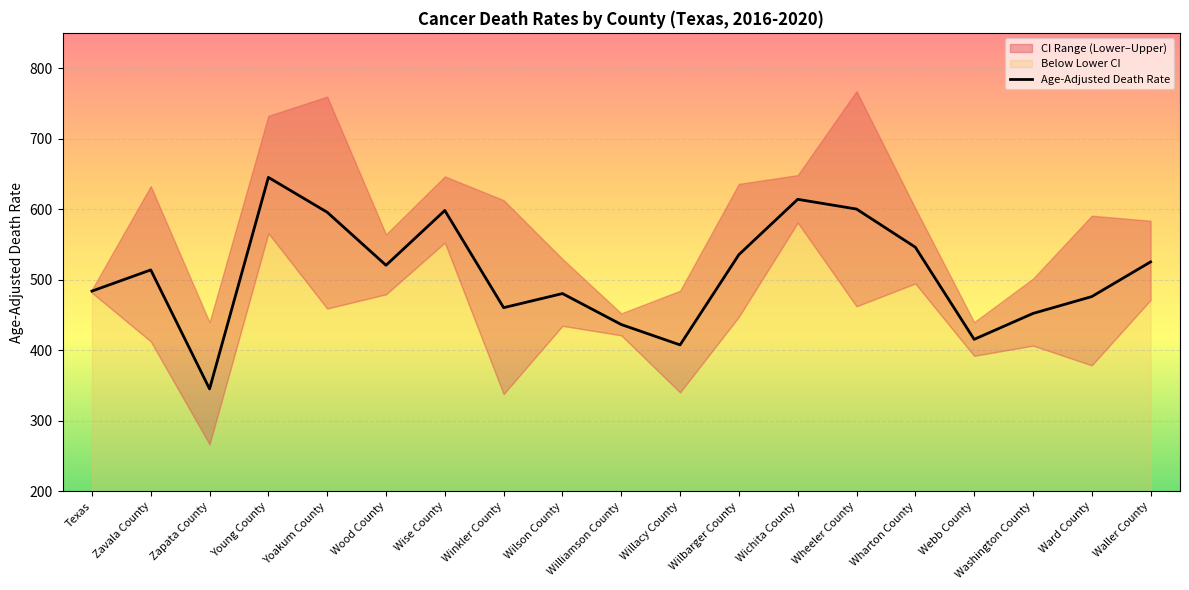

Rank the categories by value from highest to lowest.

Young County, Wichita County, Wheeler County, Wise County, Yoakum County, Wharton County, Wilbarger County, Waller County, Wood County, Zavala County, Texas, Wilson County, Ward County, Winkler County, Washington County, Williamson County, Webb County, Willacy County, Zapata County